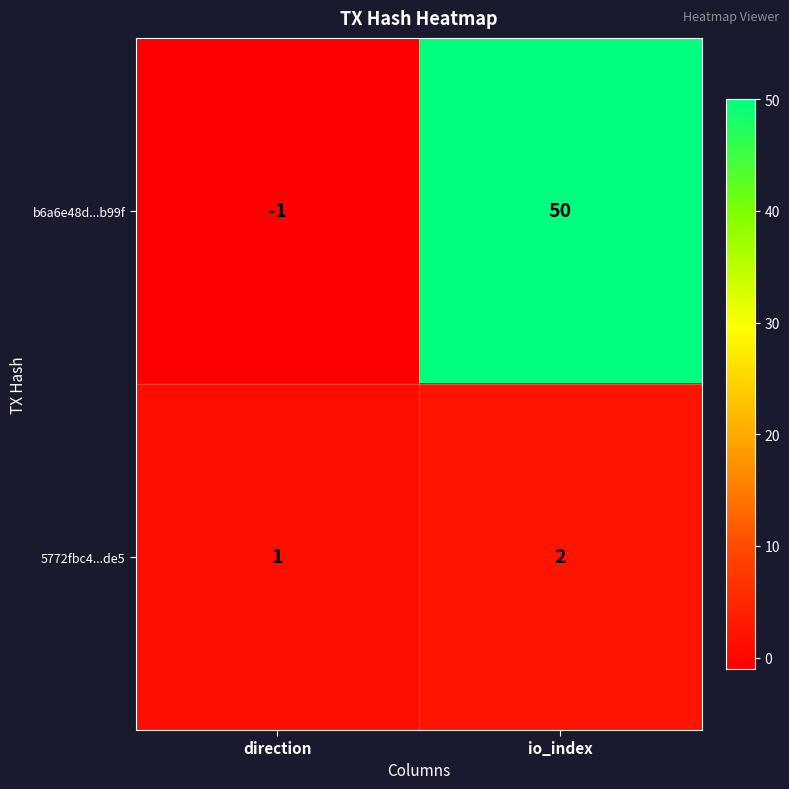

Reading left to right, what are all the values shown in this chart?

b6a6e48d...b99f: direction=-1	io_index=50
5772fbc4...de5: direction=1	io_index=2